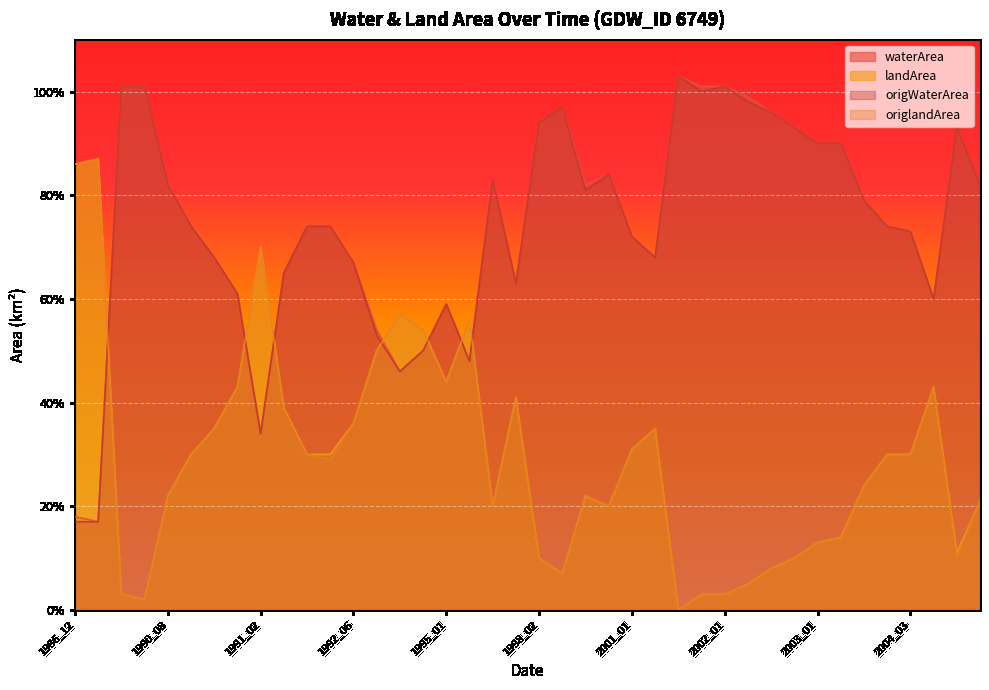

In waterArea, how many points are higher than both neighbors (excluding endpoints)?

6